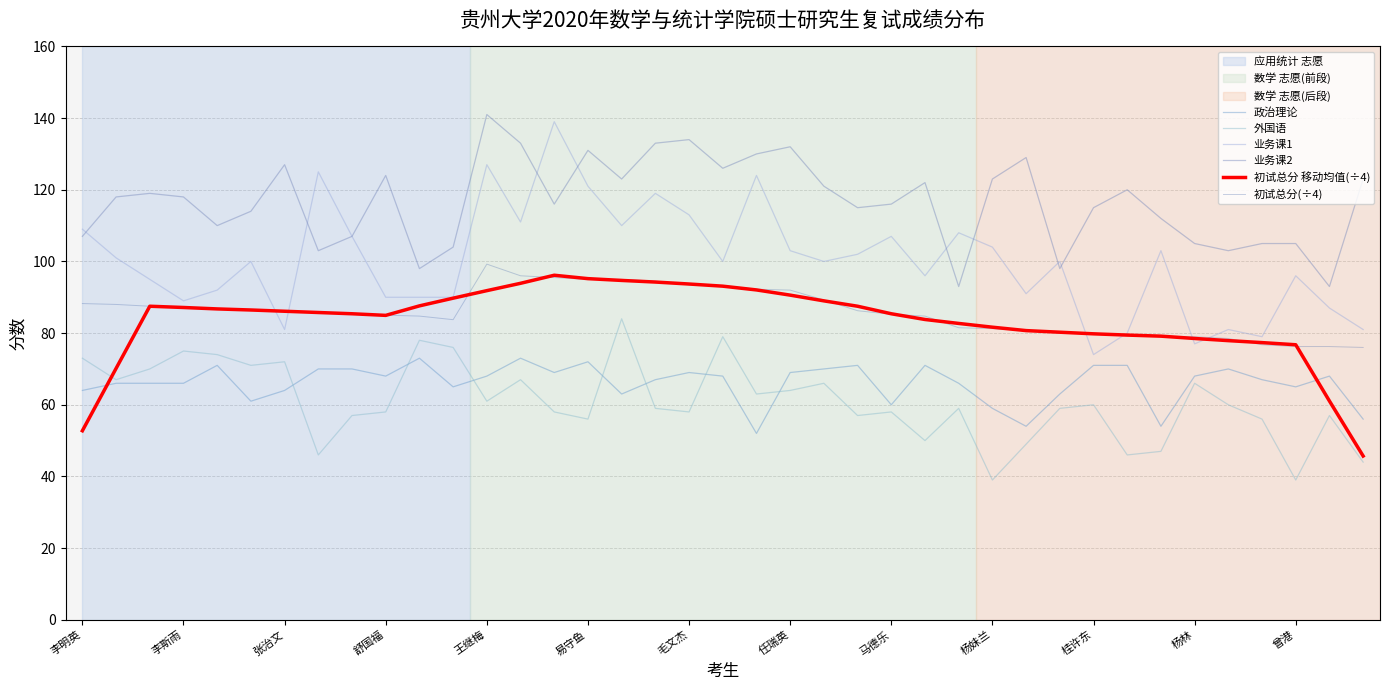

Reading left to right, list all the values displayed in this chart.

政治理论: 64.0	66.0	66.0	66.0	71.0	61.0	64.0	70.0	70.0	68.0	73.0	65.0	68.0	73.0	69.0	72.0	63.0	67.0	69.0	68.0	52.0	69.0	70.0	71.0	60.0	71.0	66.0	59.0	54.0	63.0	71.0	71.0	54.0	68.0	70.0	67.0	65.0	68.0	56.0
外国语: 73.0	67.0	70.0	75.0	74.0	71.0	72.0	46.0	57.0	58.0	78.0	76.0	61.0	67.0	58.0	56.0	84.0	59.0	58.0	79.0	63.0	64.0	66.0	57.0	58.0	50.0	59.0	39.0	49.0	59.0	60.0	46.0	47.0	66.0	60.0	56.0	39.0	57.0	44.0
业务课1: 109.0	101.0	95.0	89.0	92.0	100.0	81.0	125.0	107.0	90.0	90.0	90.0	127.0	111.0	139.0	121.0	110.0	119.0	113.0	100.0	124.0	103.0	100.0	102.0	107.0	96.0	108.0	104.0	91.0	100.0	74.0	80.0	103.0	77.0	81.0	79.0	96.0	87.0	81.0
业务课2: 107.0	118.0	119.0	118.0	110.0	114.0	127.0	103.0	107.0	124.0	98.0	104.0	141.0	133.0	116.0	131.0	123.0	133.0	134.0	126.0	130.0	132.0	121.0	115.0	116.0	122.0	93.0	123.0	129.0	98.0	115.0	120.0	112.0	105.0	103.0	105.0	105.0	93.0	123.0
初试总分 移动均值(÷4): 52.8	70.2	87.5	87.1	86.8	86.5	86.1	85.8	85.4	85.0	87.6	89.8	91.8	93.9	96.2	95.2	94.7	94.3	93.7	93.1	92.1	90.6	89.0	87.5	85.4	83.8	82.7	81.7	80.7	80.2	79.8	79.5	79.2	78.5	77.9	77.3	76.8	61.1	45.7
初试总分(÷4): 88.2	88.0	87.5	87.0	86.8	86.5	86.0	86.0	85.2	85.0	84.8	83.8	99.2	96.0	95.5	95.0	95.0	94.5	93.5	93.2	92.2	92.0	89.2	86.2	85.2	84.8	81.5	81.2	80.8	80.0	80.0	79.2	79.0	79.0	78.5	76.8	76.2	76.2	76.0